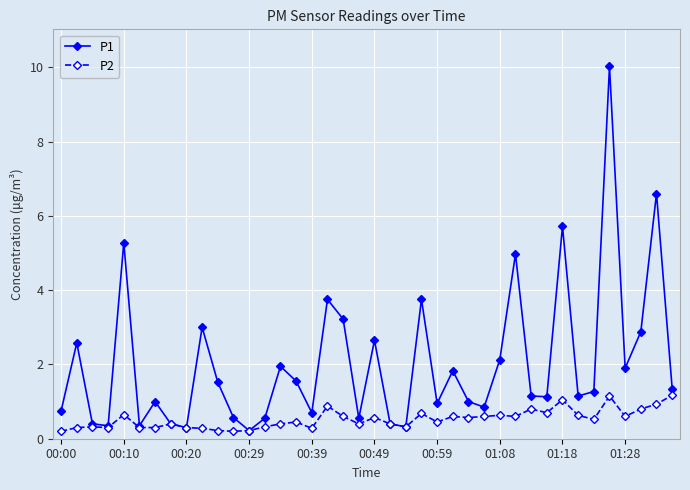

How many lines are shown in the chart?

2